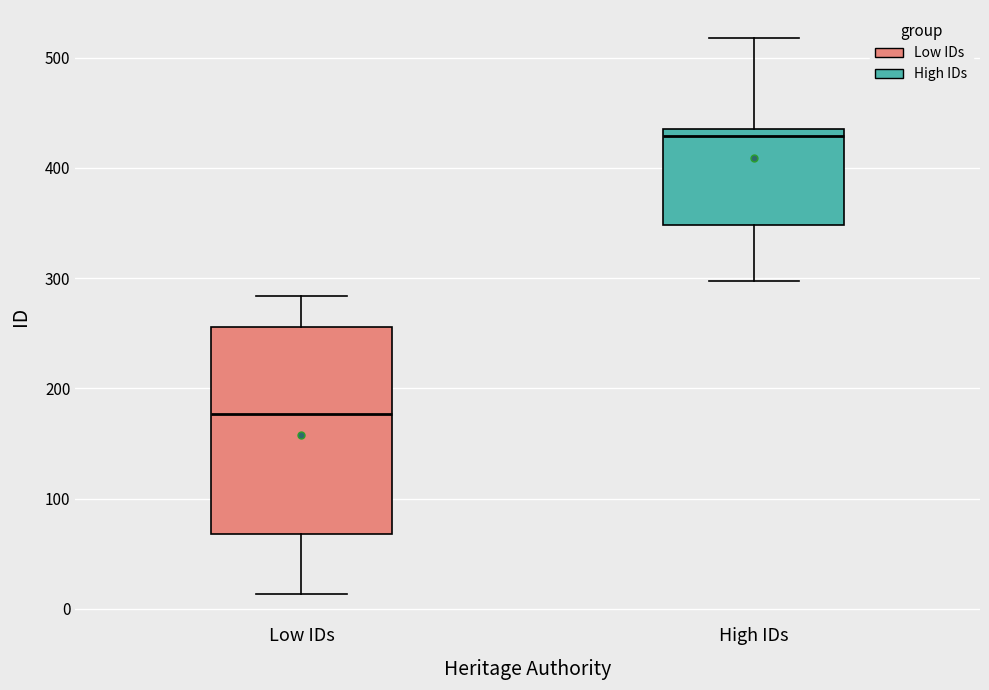

Which box's median line is the highest?

High IDs